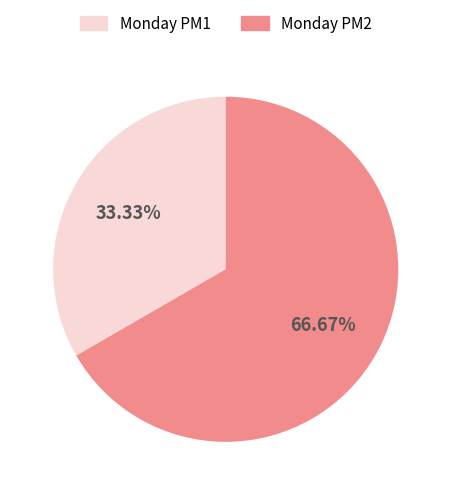

Between Monday PM1 and Monday PM2, which is larger?

Monday PM2